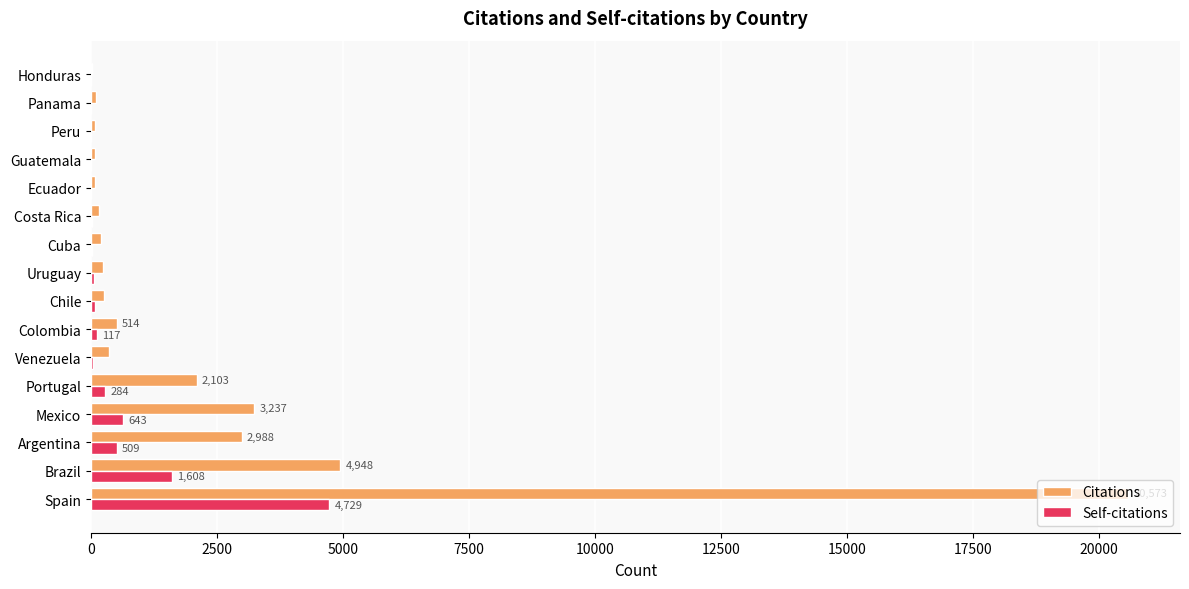

What is the maximum value shown in the chart?

20573